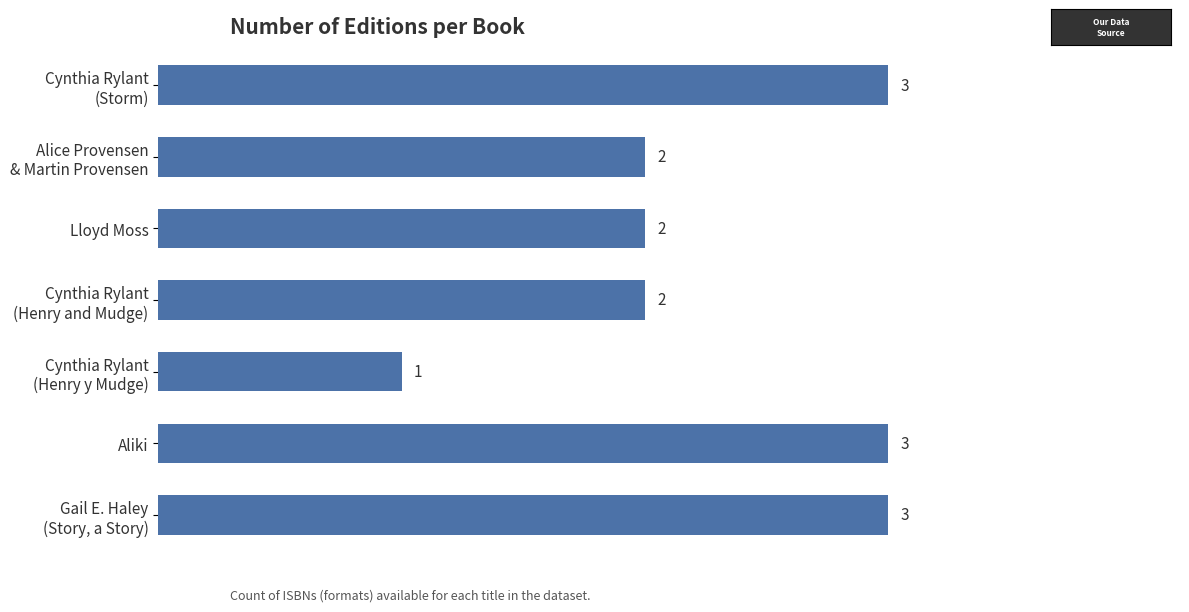

What is the greatest value displayed?

3